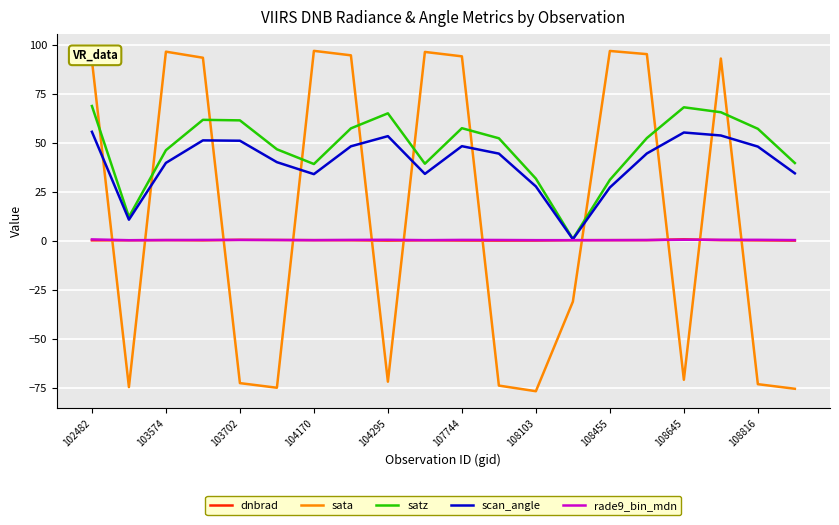

After their last crossing, which series has the higher values: scan_angle or sata?

scan_angle